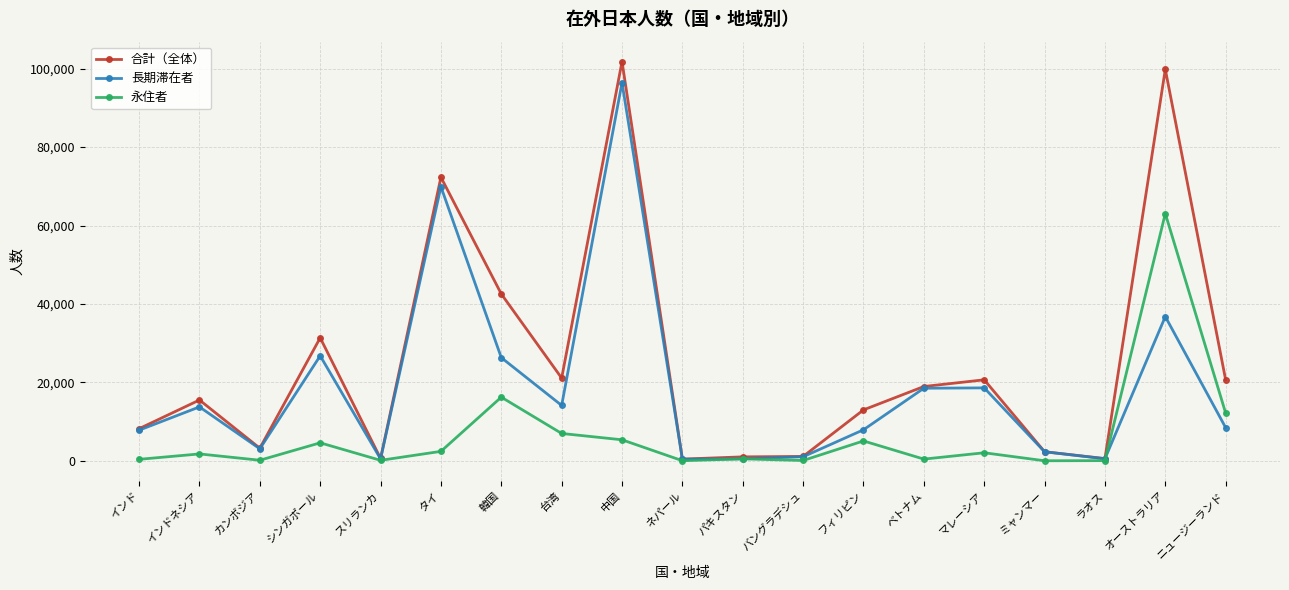

What is the difference between the highest and lowest values at マレーシア?

18602